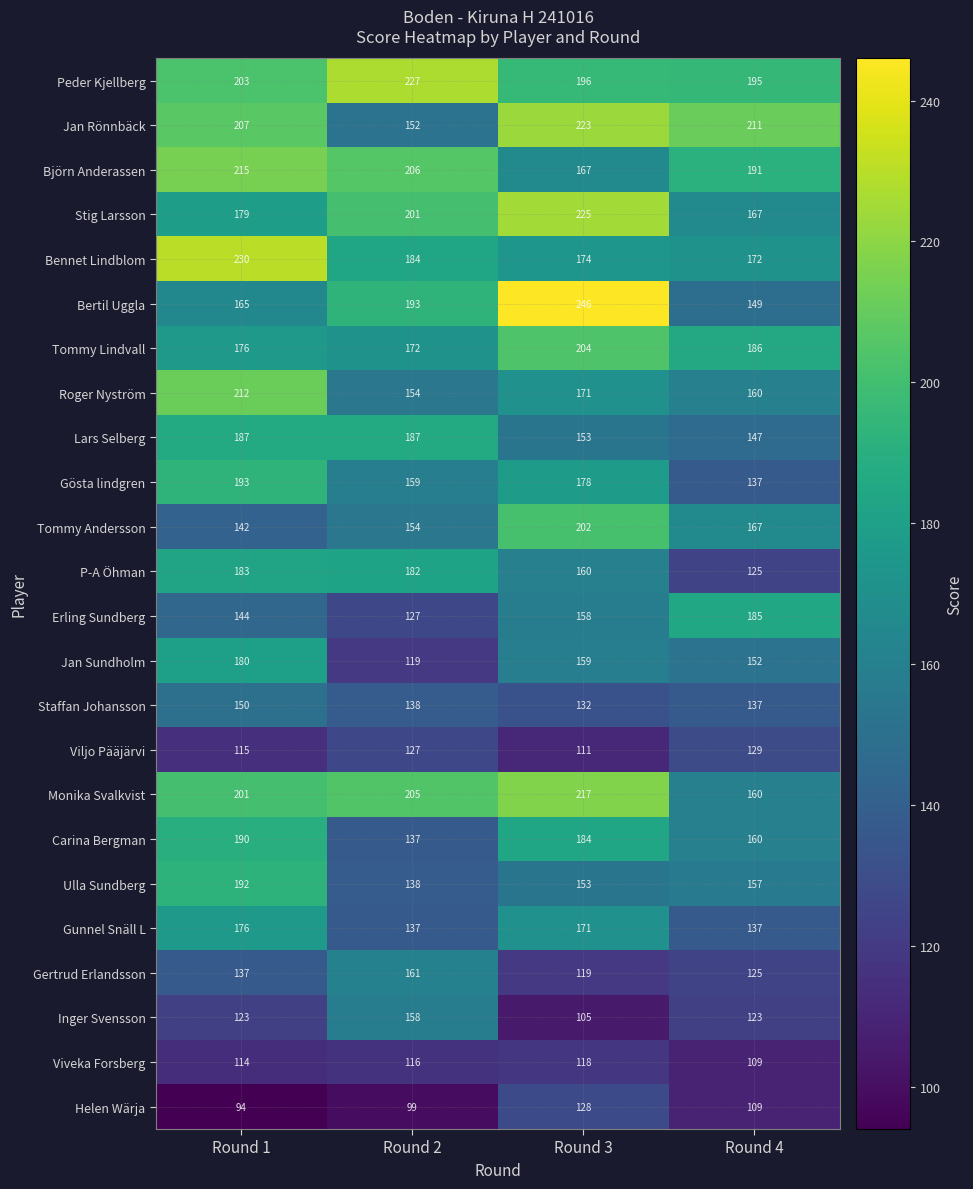

What is the minimum value shown in the chart?

94